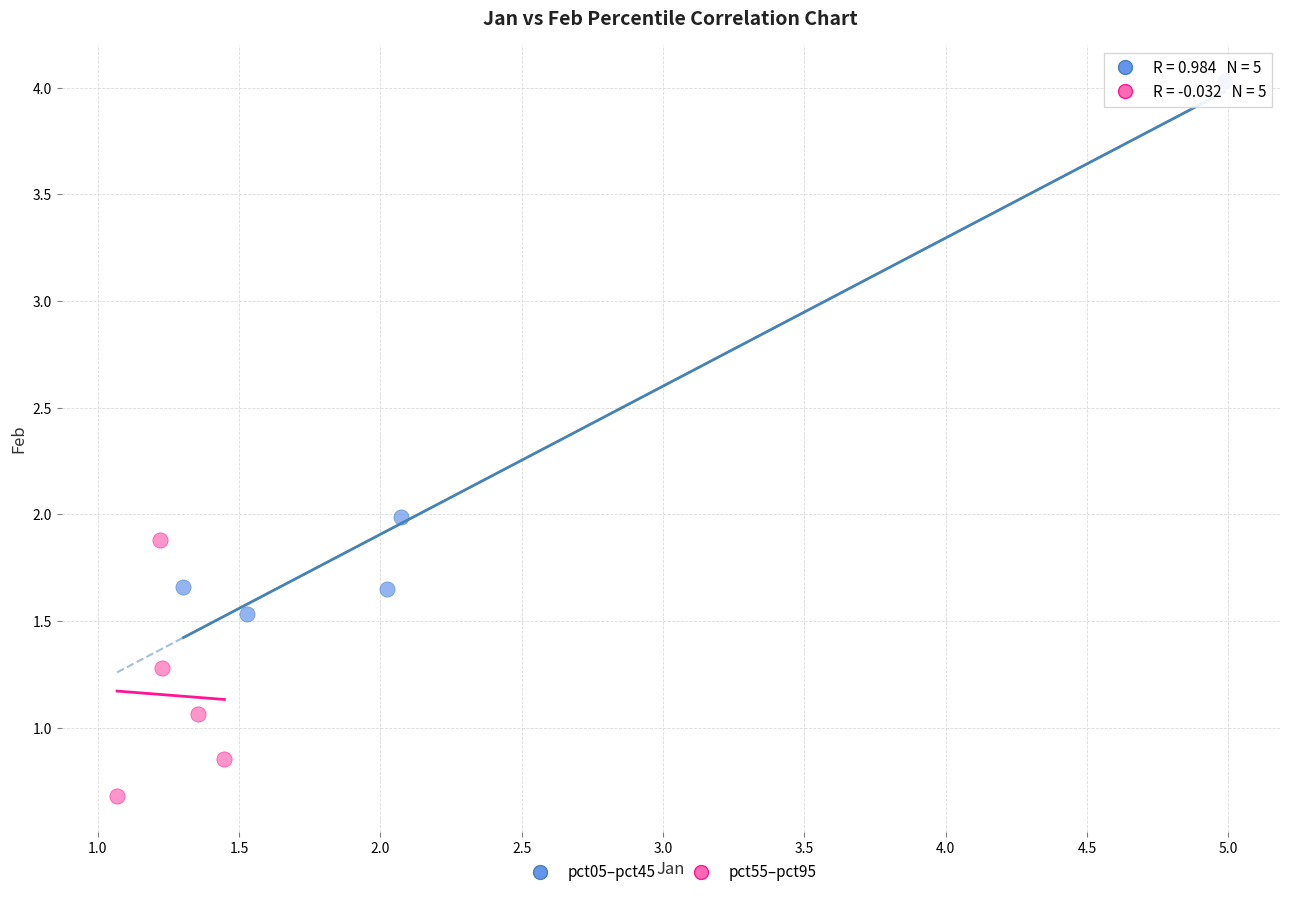

Which series has the widest spread of Y values?

pct05–pct45